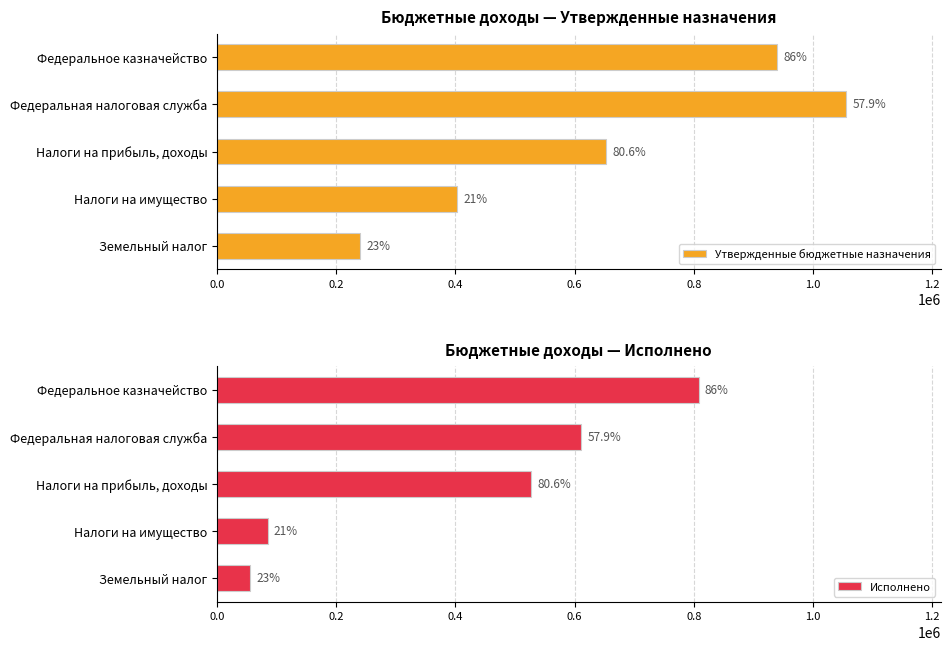

How many groups of bars are there?

5